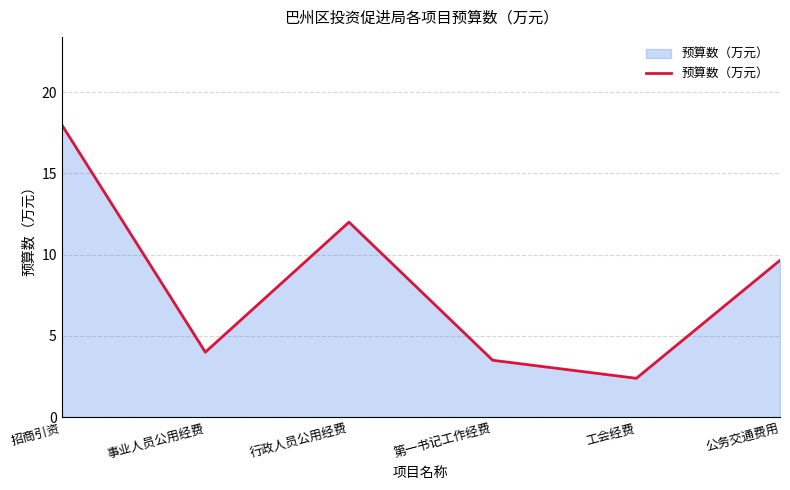

How many interior local valleys (lower than both neighbors) does the data have?

2